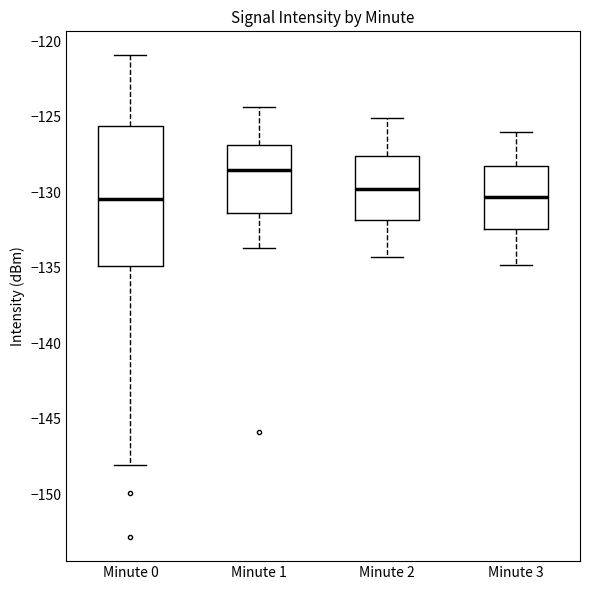

Comparing the boxes themselves (not the whiskers), which one is the tallest?

Minute 0